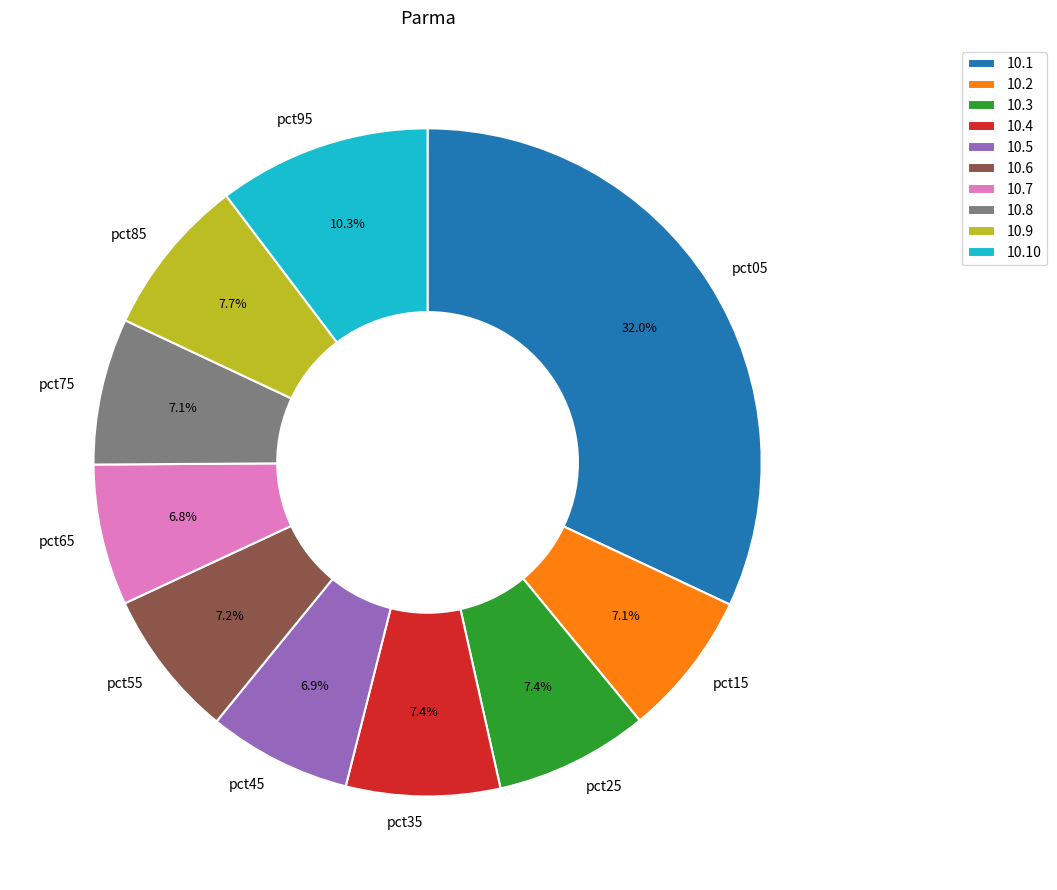

To the nearest percent, what is the average slice percentage?

10%